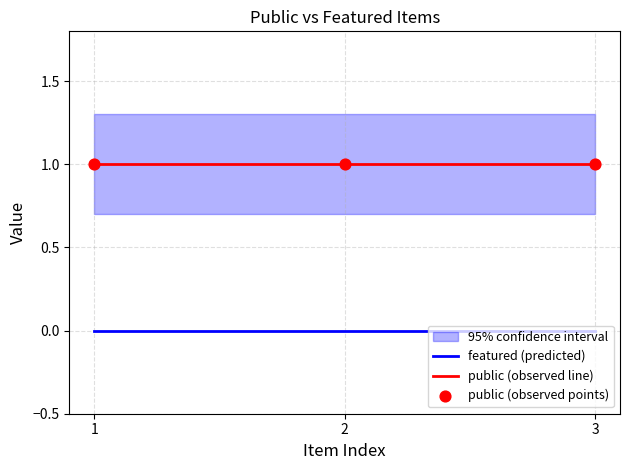

Is the value of public (observed line) at 1 greater than the value of featured (predicted) at 1?

Yes